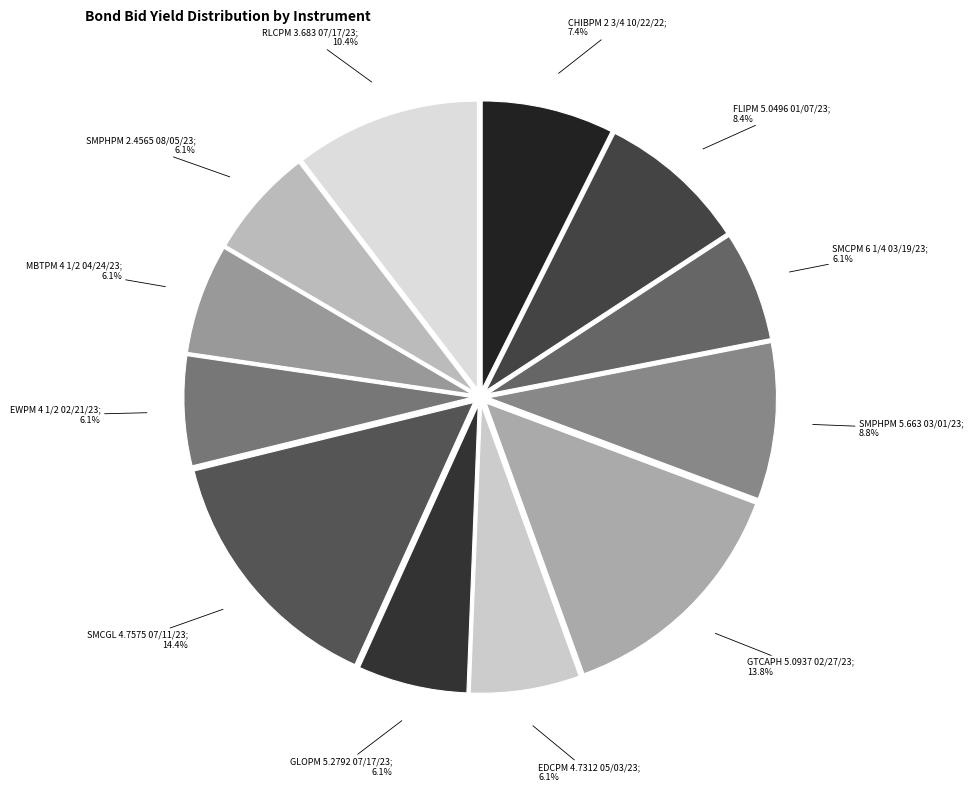

Rank the categories by value from lowest to highest.

SMCPM 6 1/4 03/19/23, EDCPM 4.7312 05/03/23, GLOPM 5.2792 07/17/23, EWPM 4 1/2 02/21/23, MBTPM 4 1/2 04/24/23, SMPHPM 2.4565 08/05/23, CHIBPM 2 3/4 10/22/22, FLIPM 5.0496 01/07/23, SMPHPM 5.663 03/01/23, RLCPM 3.683 07/17/23, GTCAPH 5.0937 02/27/23, SMCGL 4.7575 07/11/23